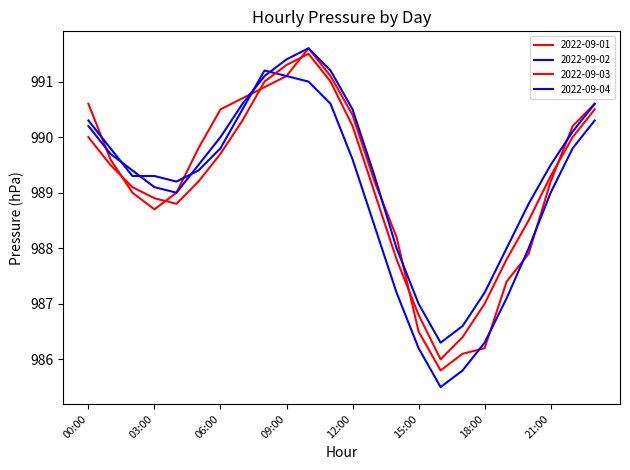

Does the chart display data point markers on the line(s)?

No